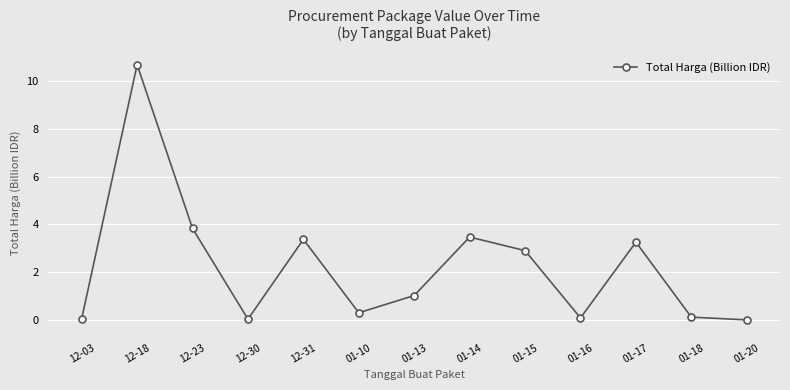

How many points are higher than both their immediate neighbors (excluding endpoints)?

4